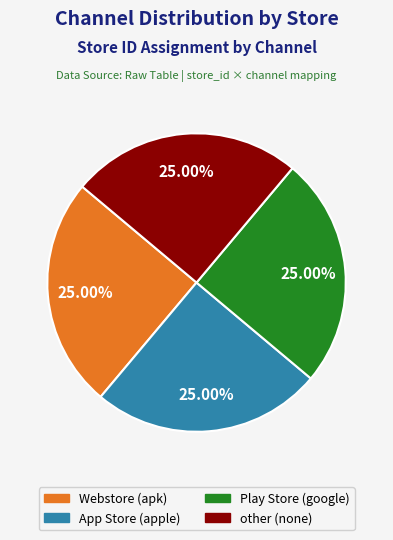

To the nearest percent, what is the average slice percentage?

25%